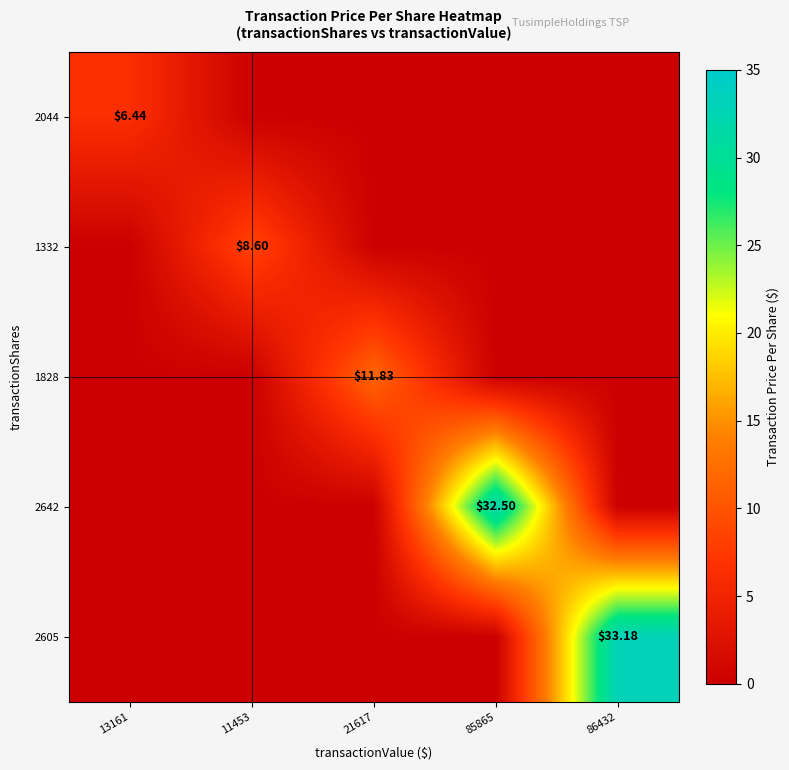

What is the sum of all 2605 values?

33.2